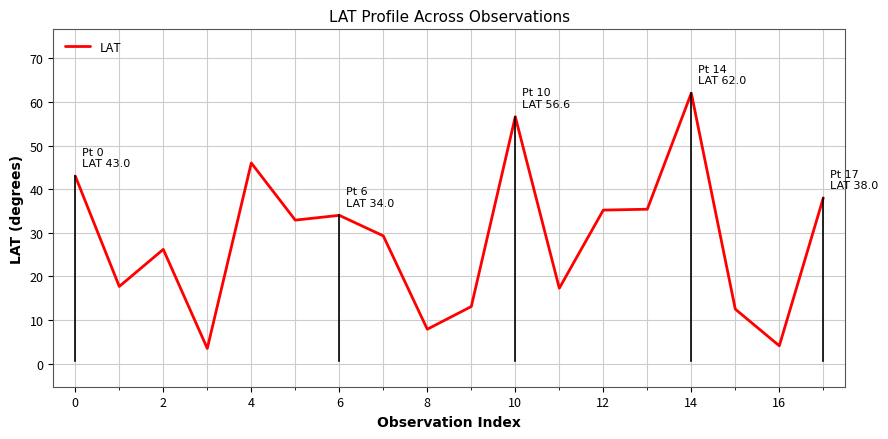

What is the difference between the maximum and minimum values?

58.5